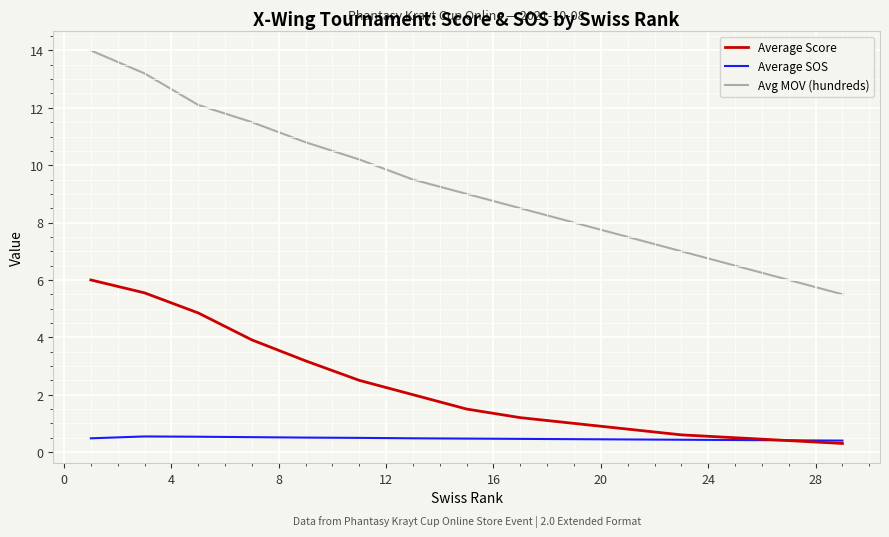

What is the maximum value for Average Score?

6.0